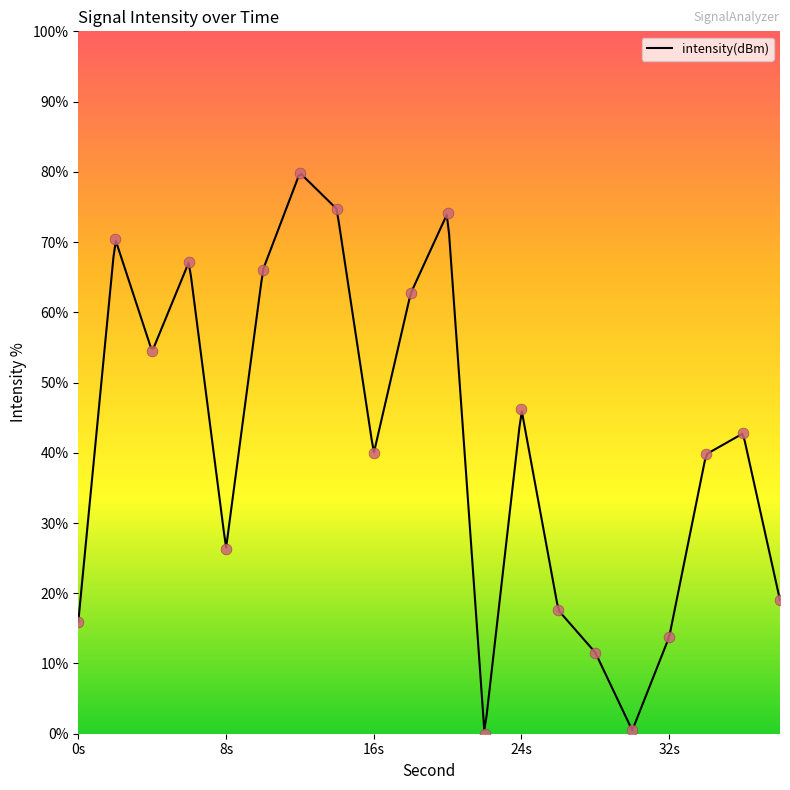

Approximately how many times larger is the value at 26 compared to 32?

1.3